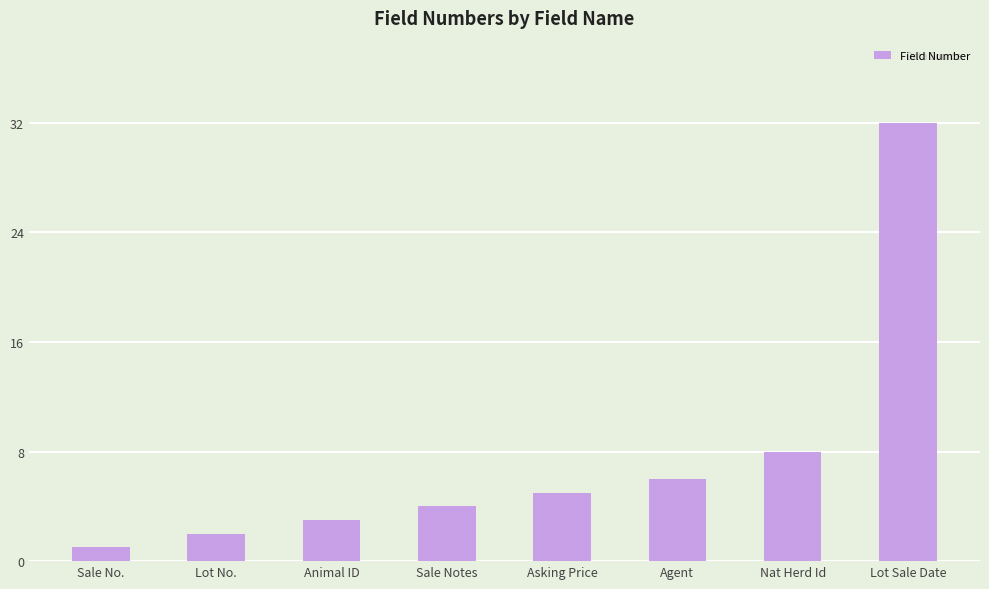

Reading left to right, what are all the values shown in this chart?

Sale No.=1	Lot No.=2	Animal ID=3	Sale Notes=4	Asking Price=5	Agent=6	Nat Herd Id=8	Lot Sale Date=32